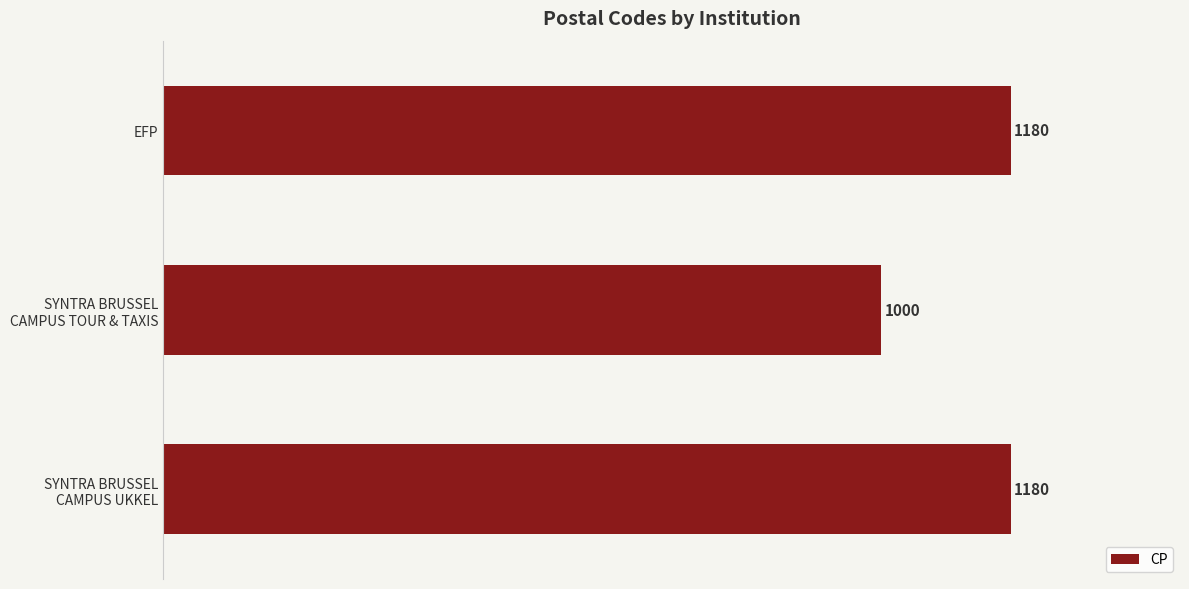

How many series are shown in this chart?

1